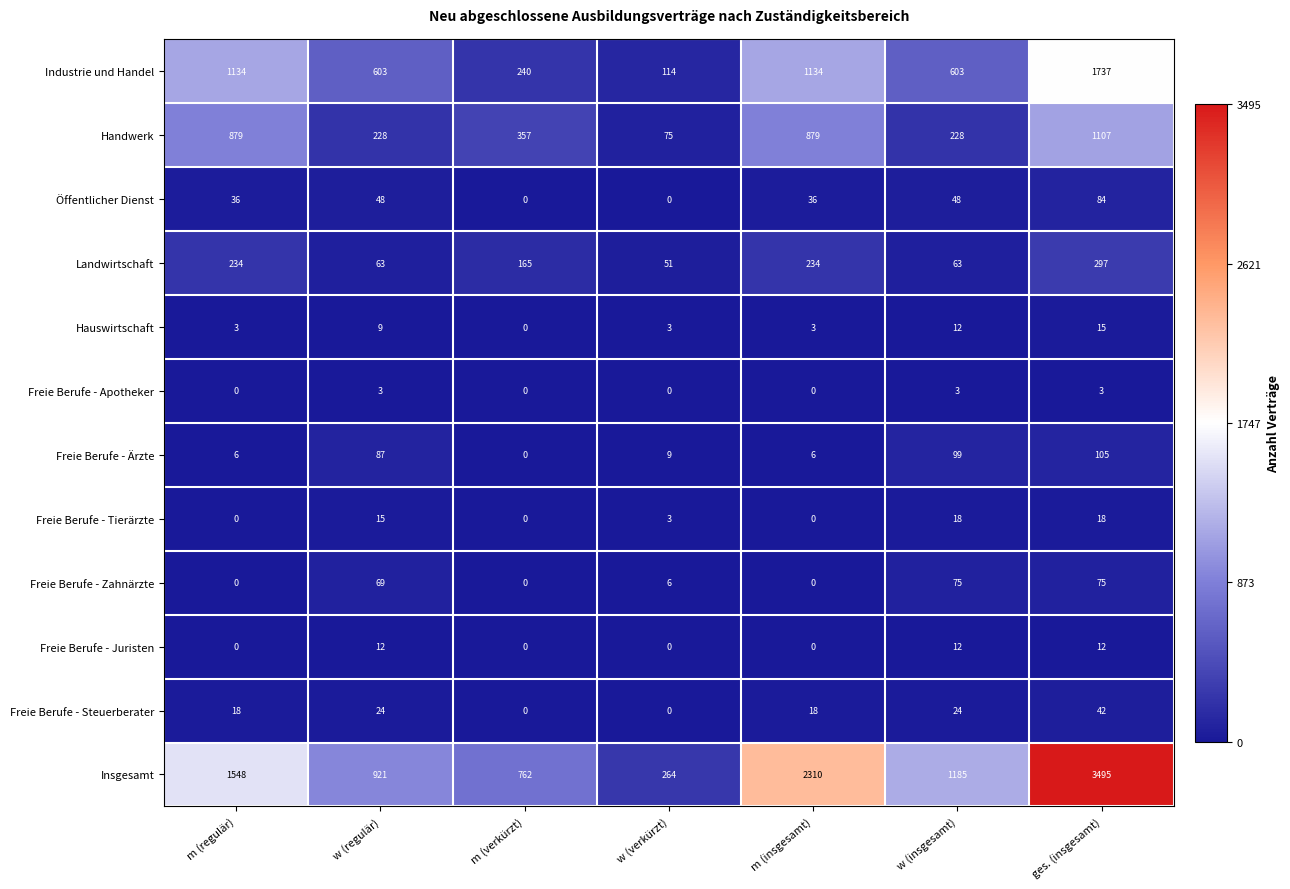

What is the total value across all series at m (verkürzt)?

1524